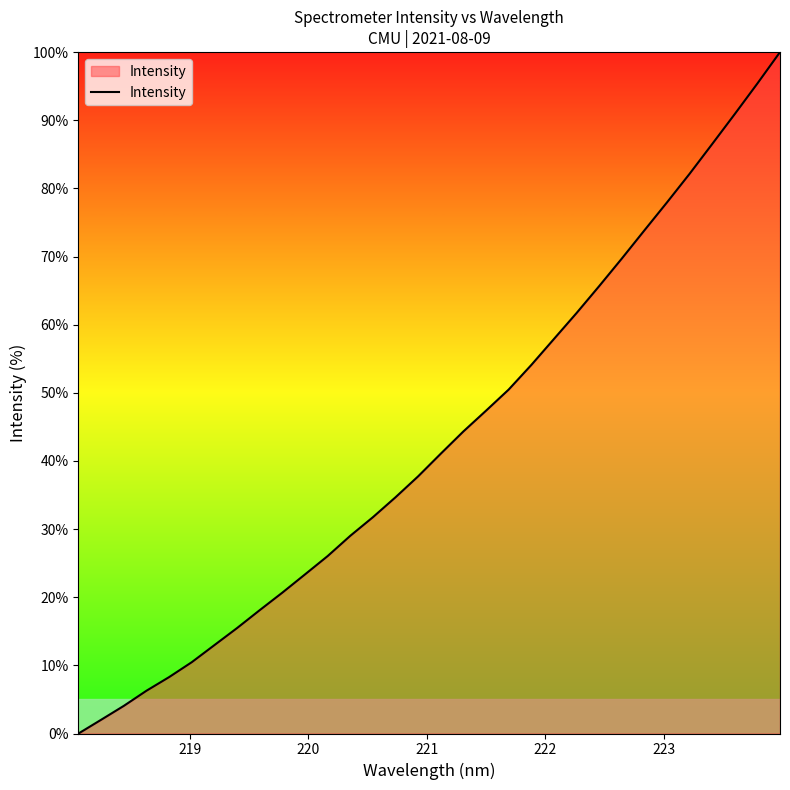

What is the greatest value displayed?

100.0